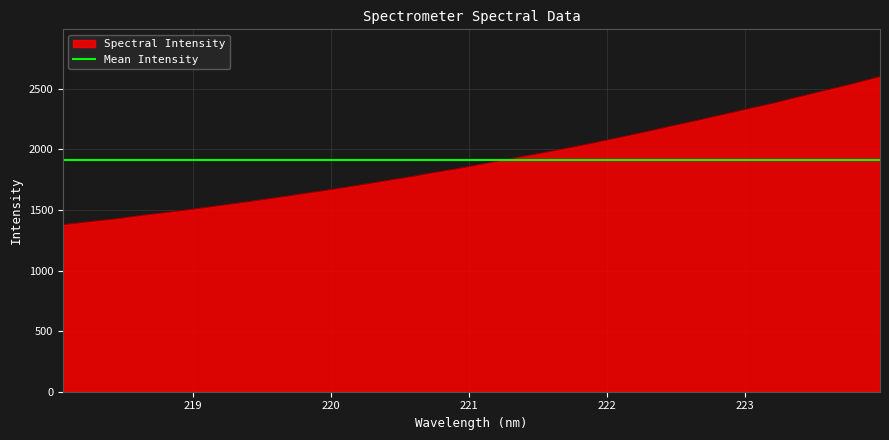

At which label is the value closest to 1990?

221.6902